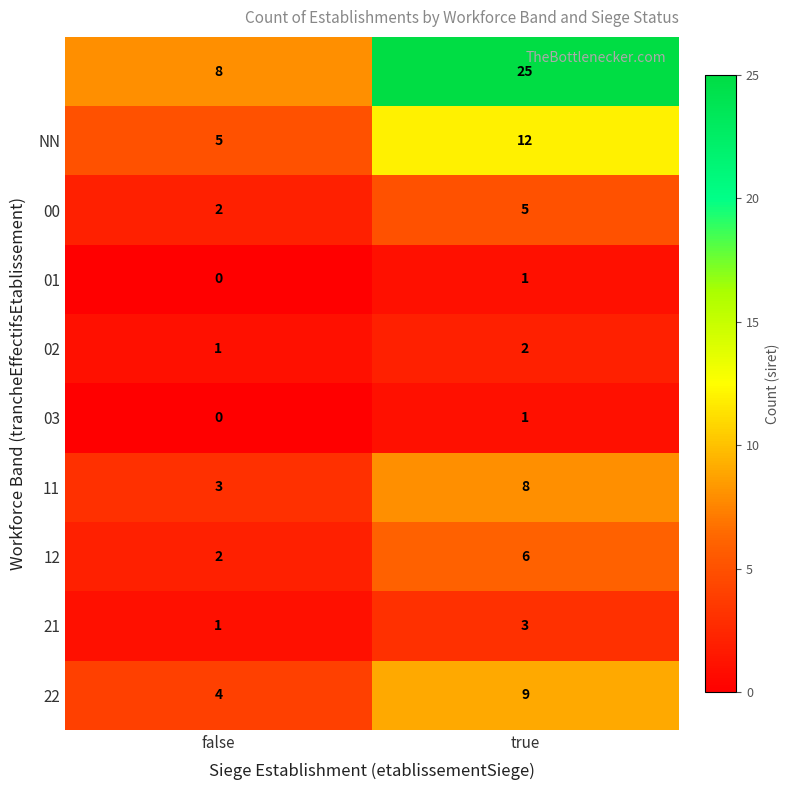

At which category is the sum across all series the highest?

true